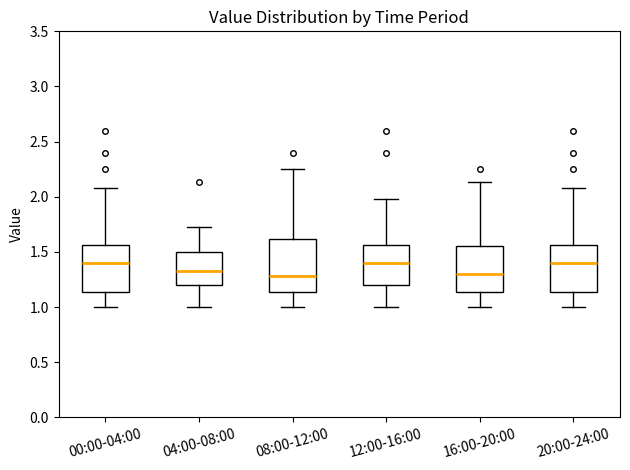

Where does the median line of the box for 00:00-04:00 sit on the y-axis? The values are not printed on the chart, so give them approximately, as read against the axis.

1.40